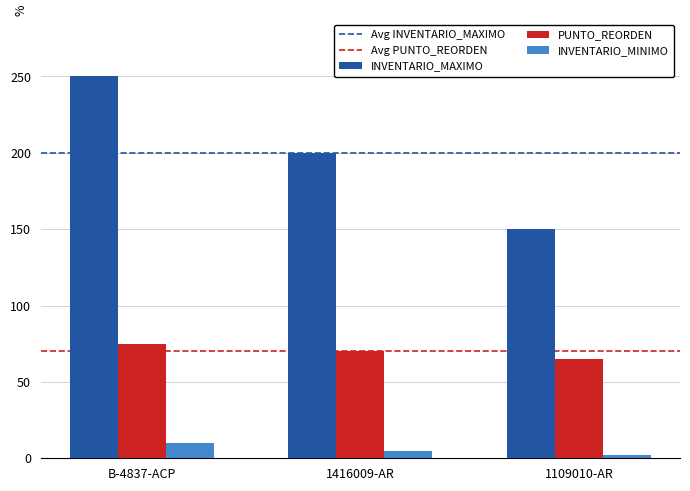

Reading right to left, transcribe all the data shown in this chart.

INVENTARIO_MAXIMO: 1109010-AR=150	1416009-AR=200	B-4837-ACP=250
PUNTO_REORDEN: 1109010-AR=65	1416009-AR=70	B-4837-ACP=75
INVENTARIO_MINIMO: 1109010-AR=2	1416009-AR=5	B-4837-ACP=10